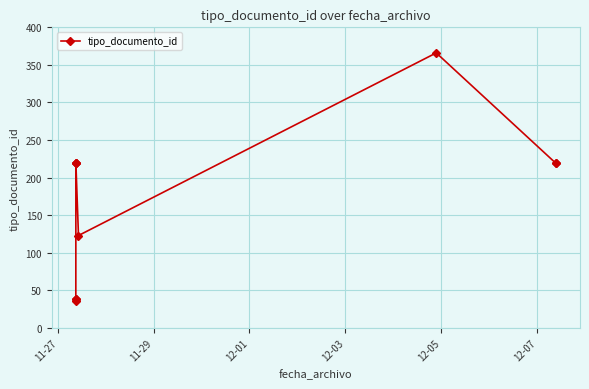

What is the ratio of the value at 11-27 to the value at 12-05?

0.2